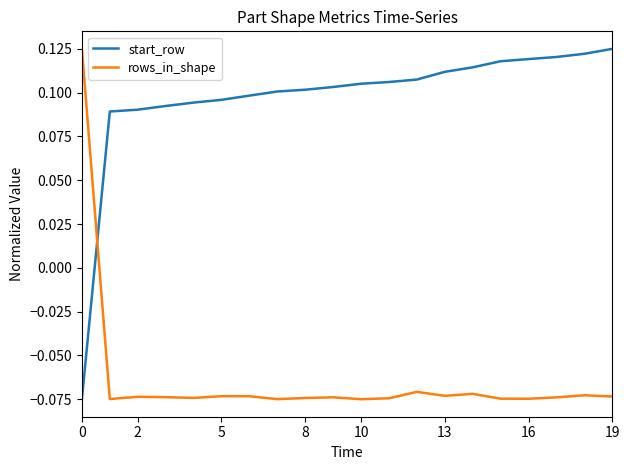

True or false: start_row and rows_in_shape cross at least once.

True